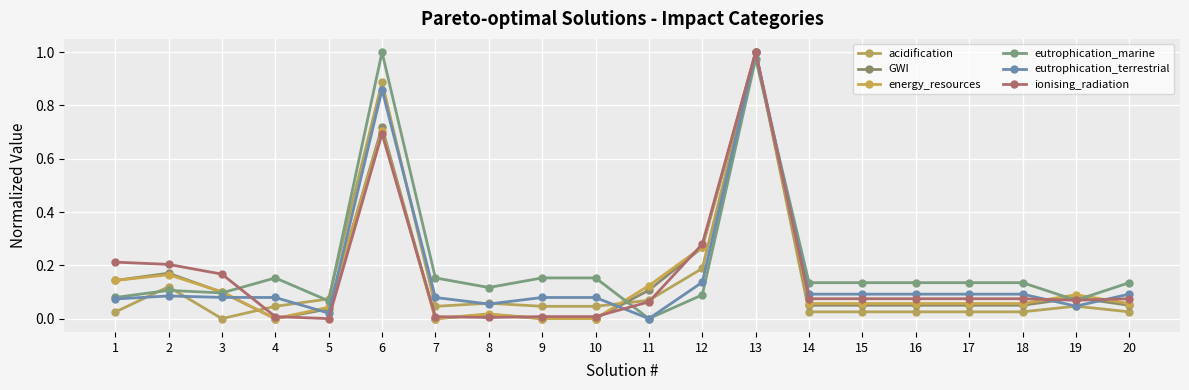

How many series are shown in this chart?

6